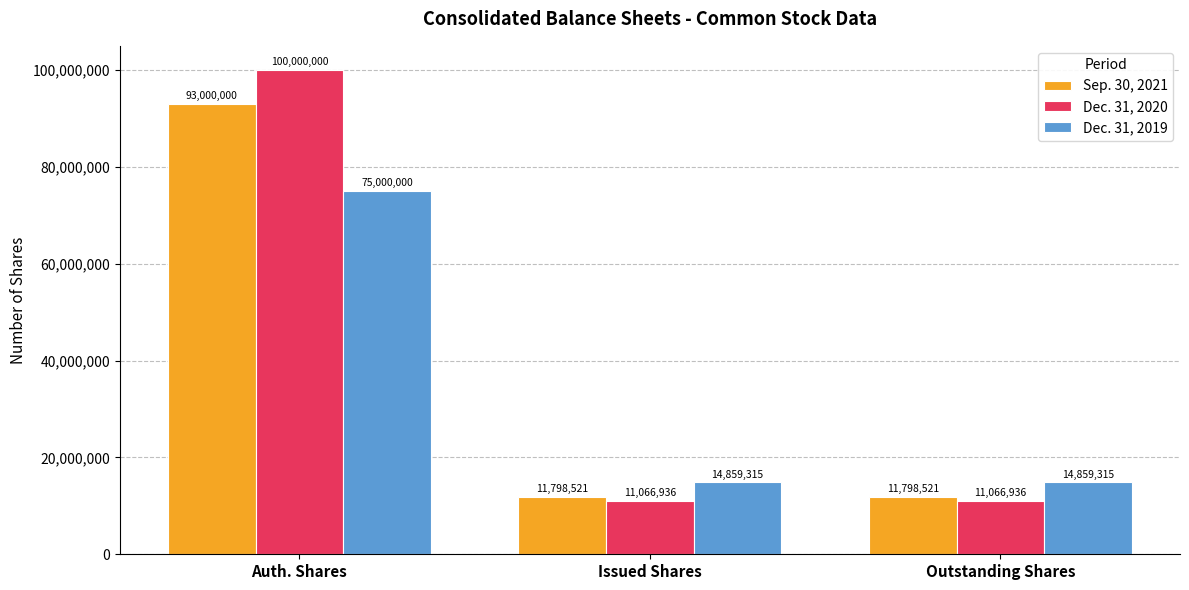

Reading left to right, what are all the values shown in this chart?

Sep. 30, 2021: Auth. Shares=93000000	Issued Shares=11798521	Outstanding Shares=11798521
Dec. 31, 2020: Auth. Shares=100000000	Issued Shares=11066936	Outstanding Shares=11066936
Dec. 31, 2019: Auth. Shares=75000000	Issued Shares=14859315	Outstanding Shares=14859315